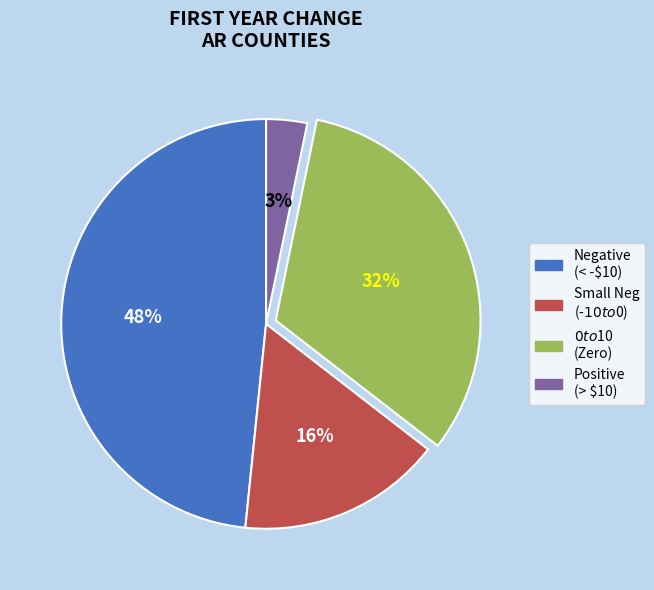

Is there any slice that represents more than half of the pie?

No